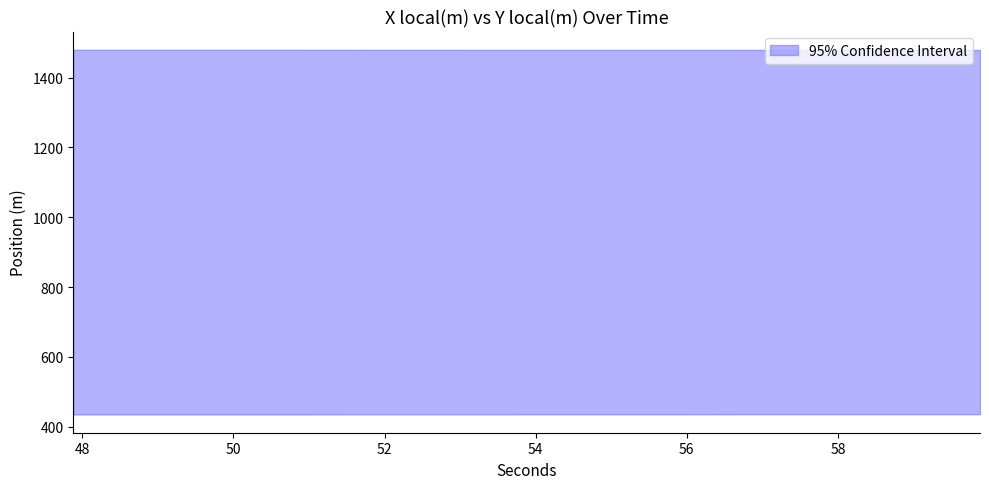

What is the spread (max minus min) of values at 48.881?

1044.8